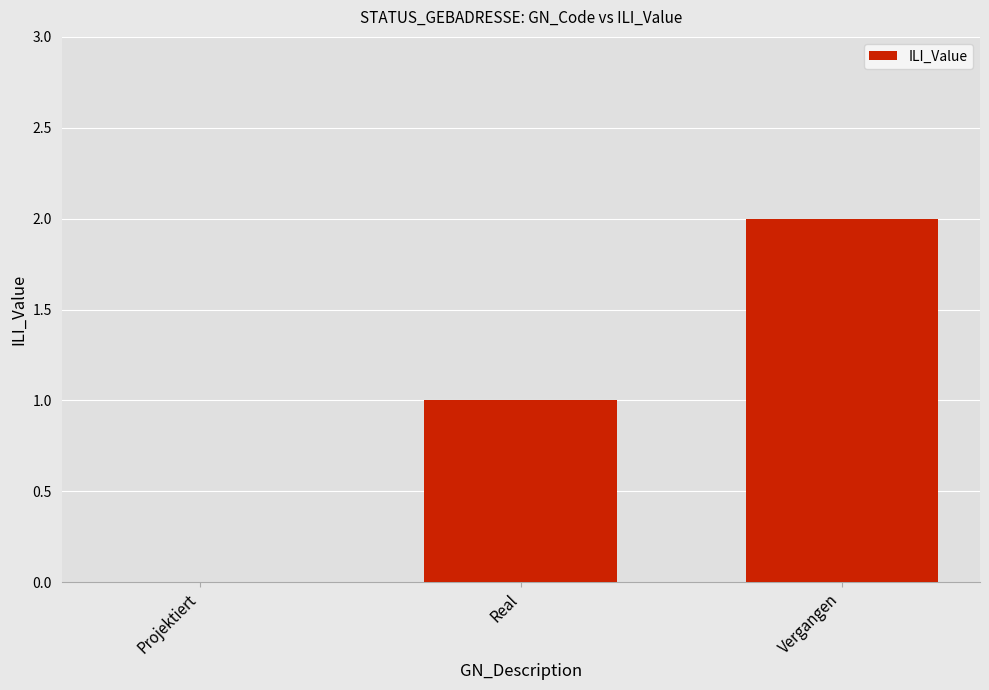

Where is the data nearest to the value 1?

Real